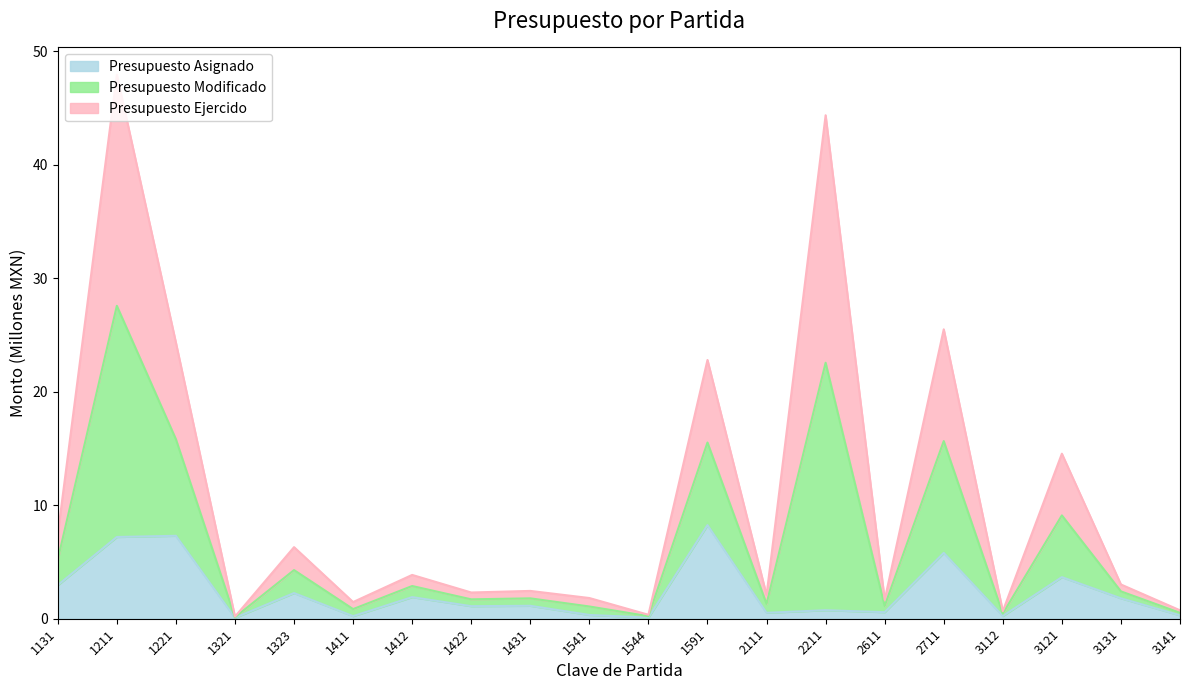

What is the sum of the Presupuesto Asignado values at 1591 and 2711?

14.1